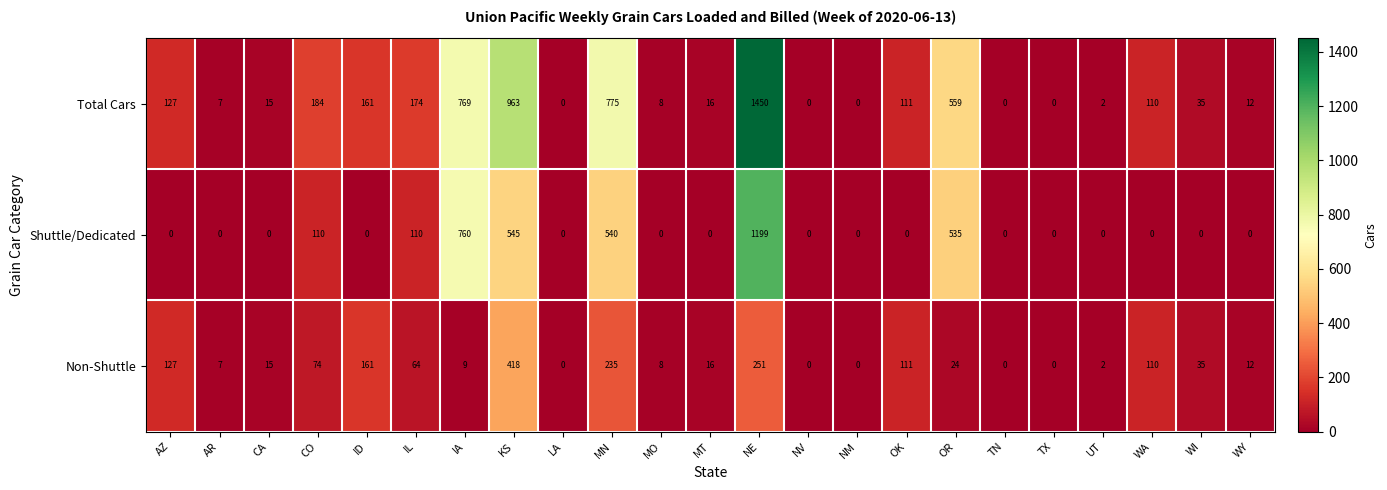

How many categories are shown in the chart?

23